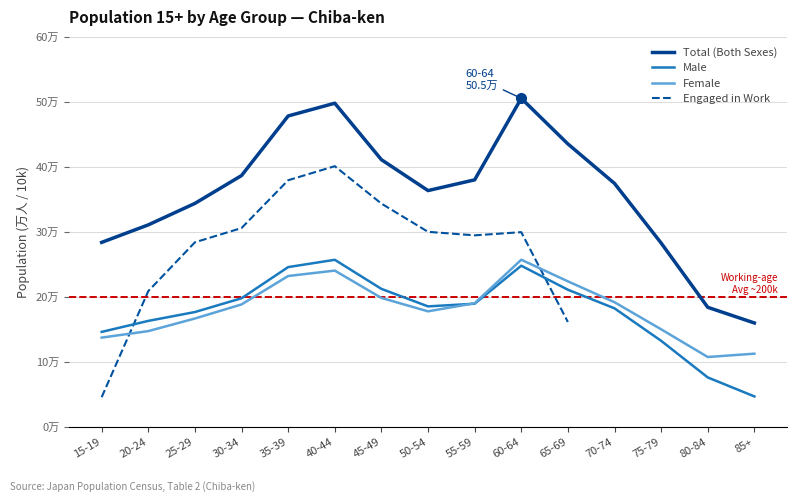

Does the chart have visible grid lines?

Yes